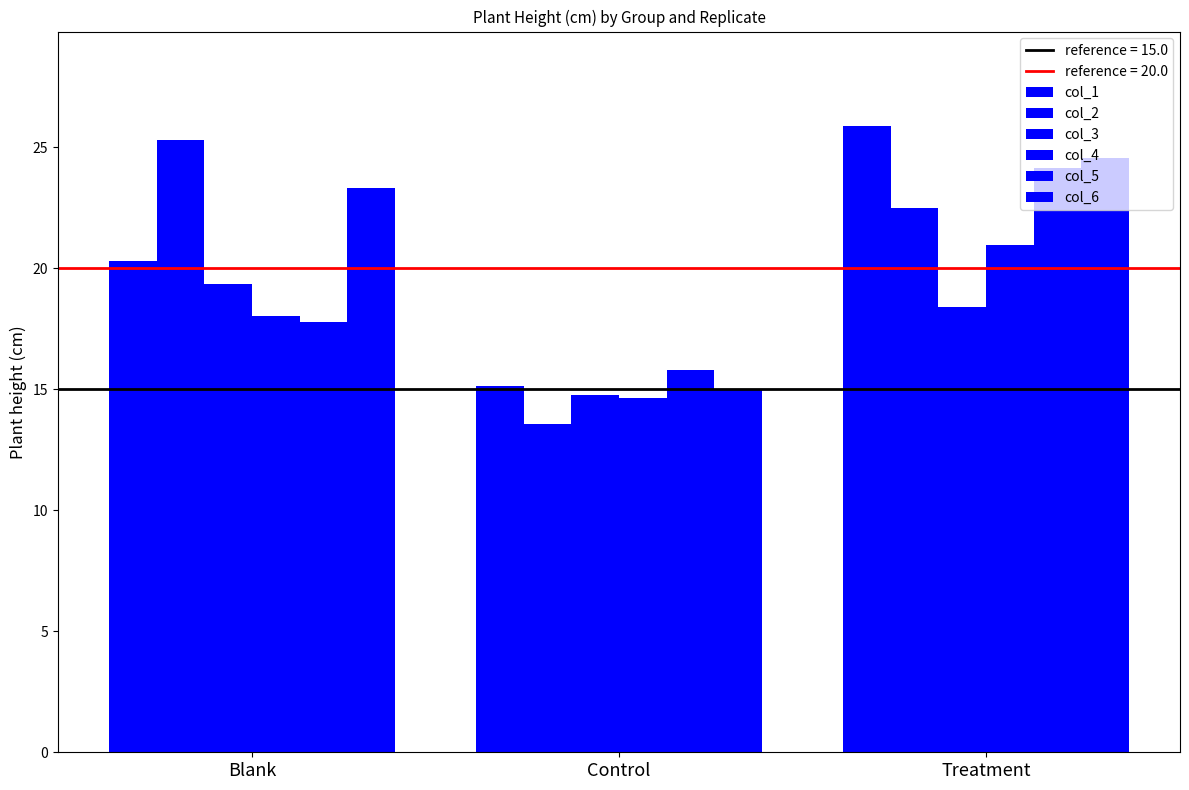

True or false: col_1 has a value of 13.8 at Treatment.

False